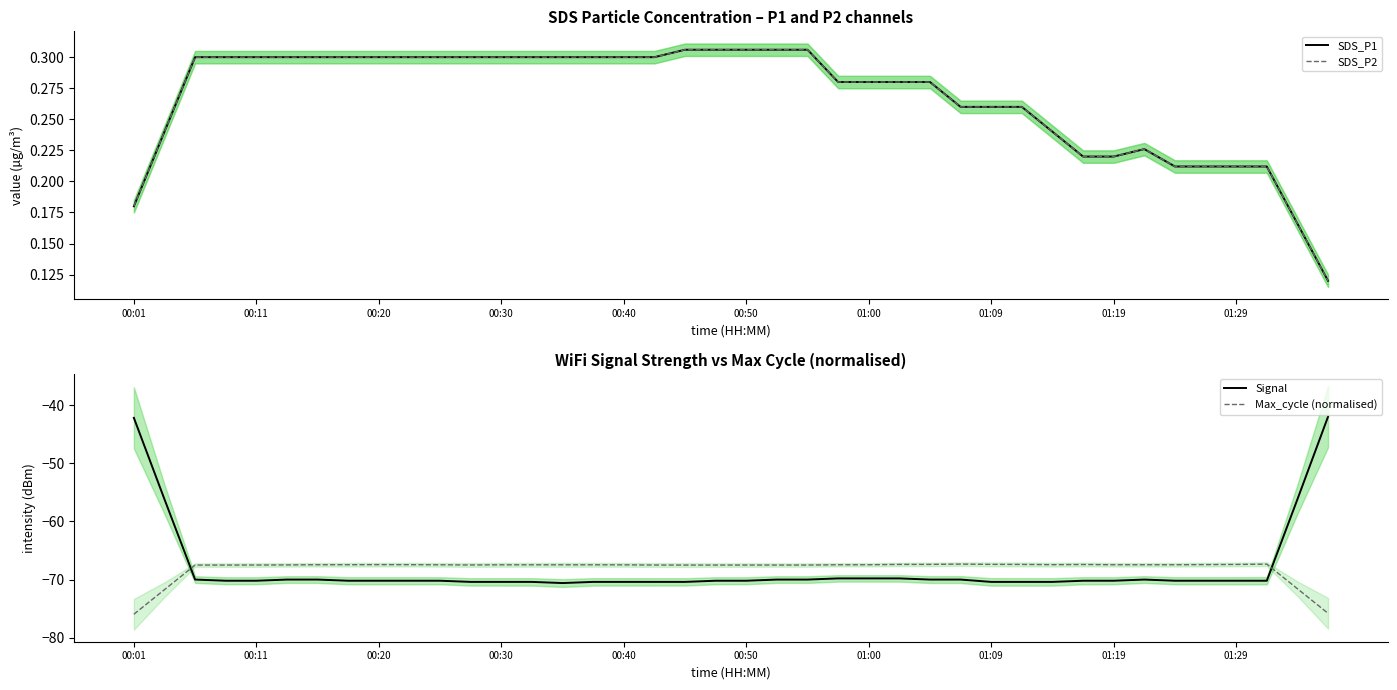

After their last crossing, which series has the higher values: Max_cycle (normalised) or Signal?

Signal